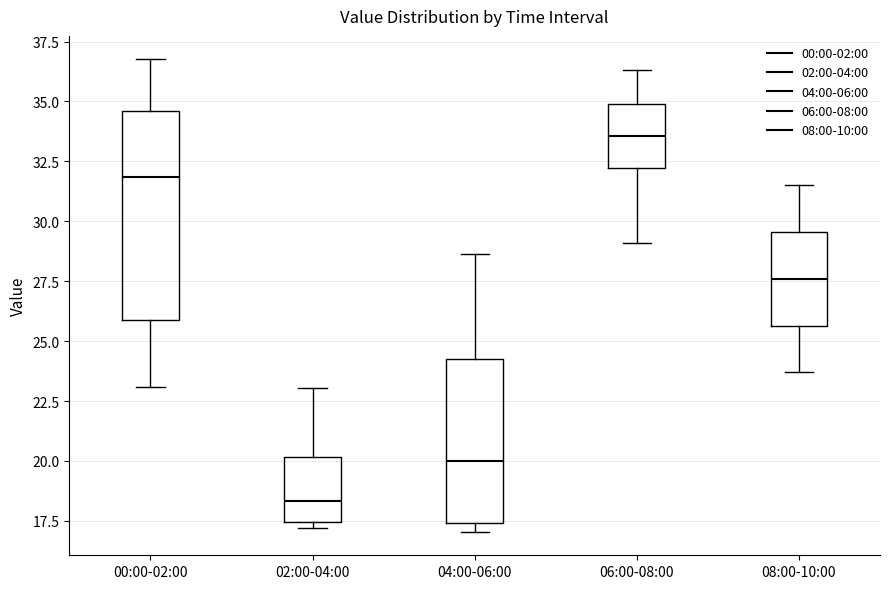

Which box is the tallest, from its lower edge to its upper edge?

00:00-02:00